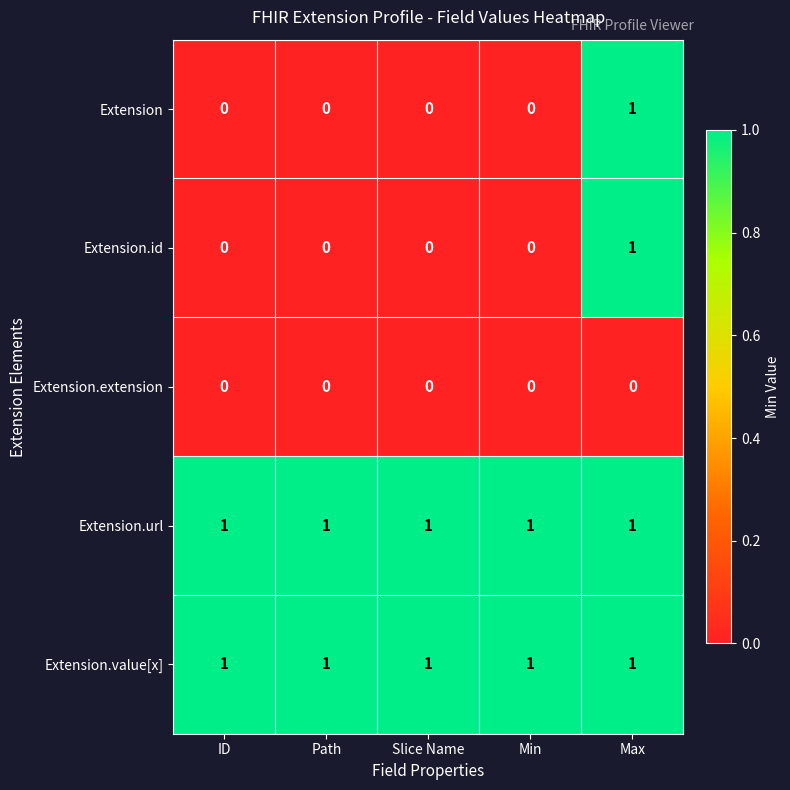

The Extension series shows 0 at ID. True or false?

True